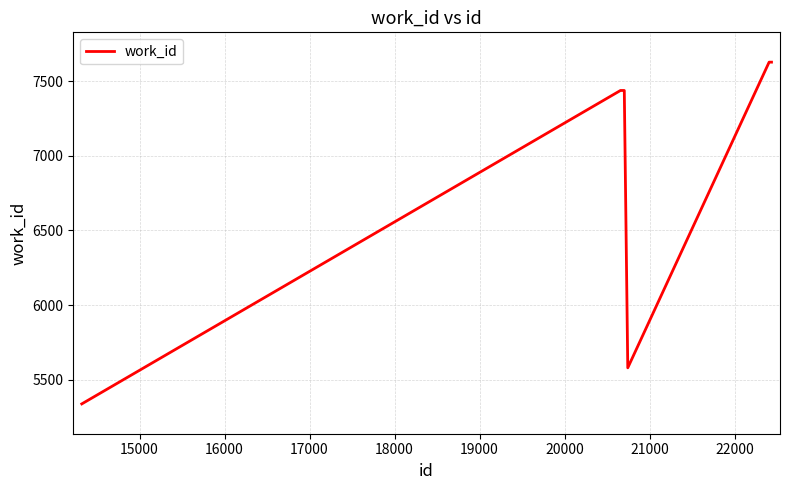

What is the average value?

6954